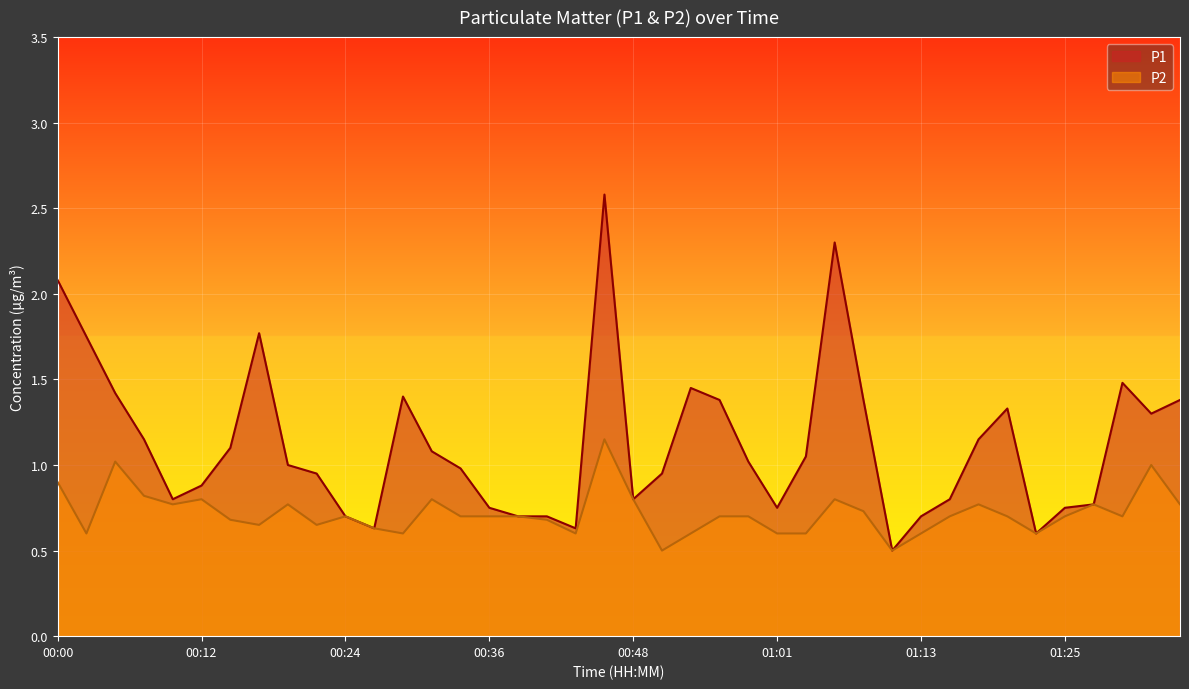

What is the total value across all series at 00:29?

2.0